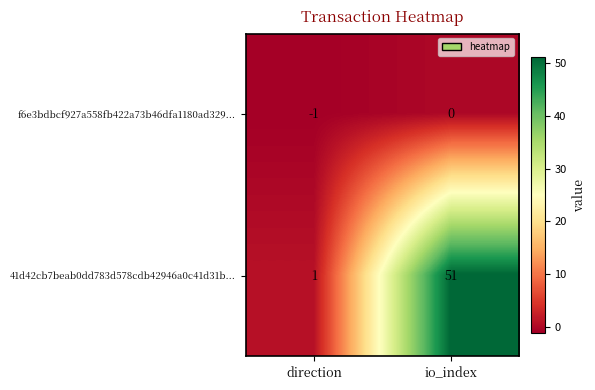

Where is 41d42cb7beab0dd783d578cdb42946a0c41d31b... nearest to the value 26?

direction